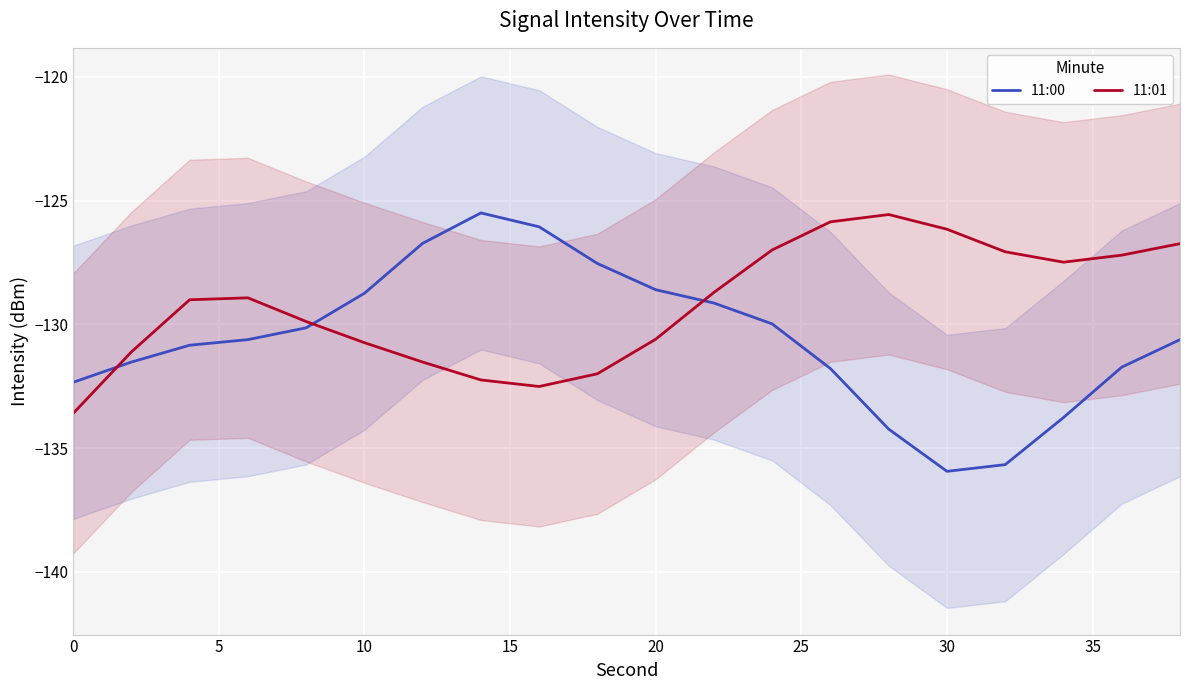

What is the difference between the second highest and minimum values in the 11:01 series?

7.7